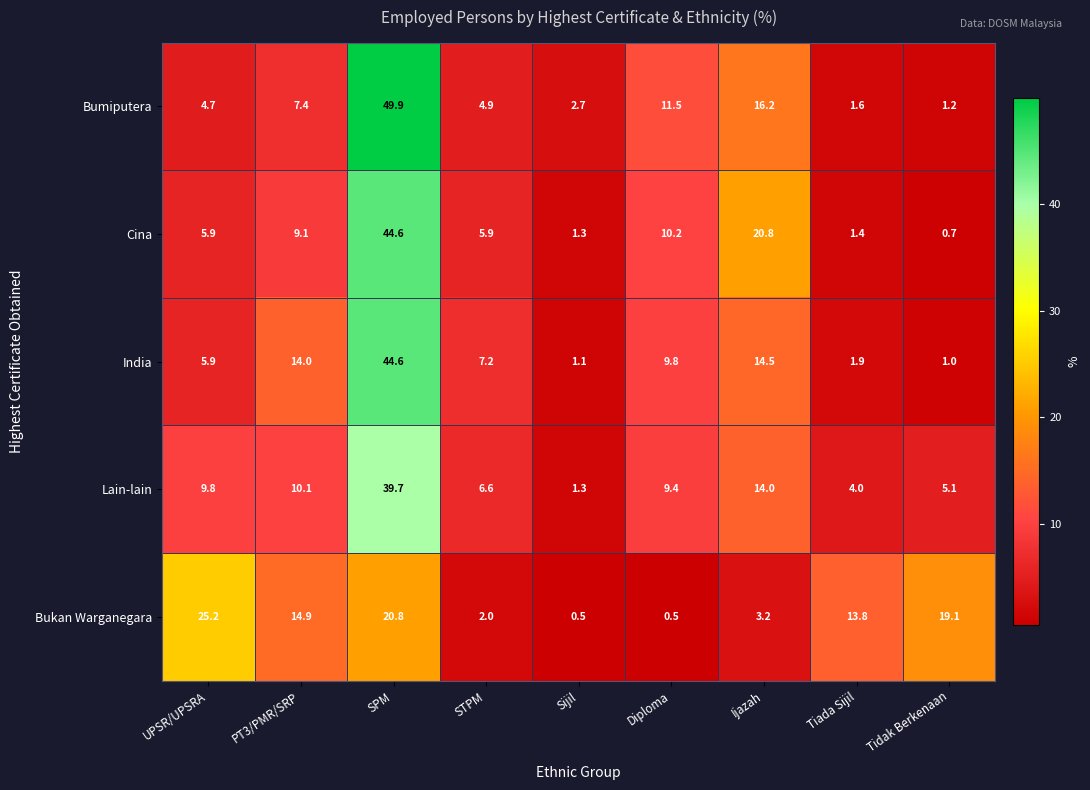

What is the spread (max minus min) of values at Tidak Berkenaan?

18.4